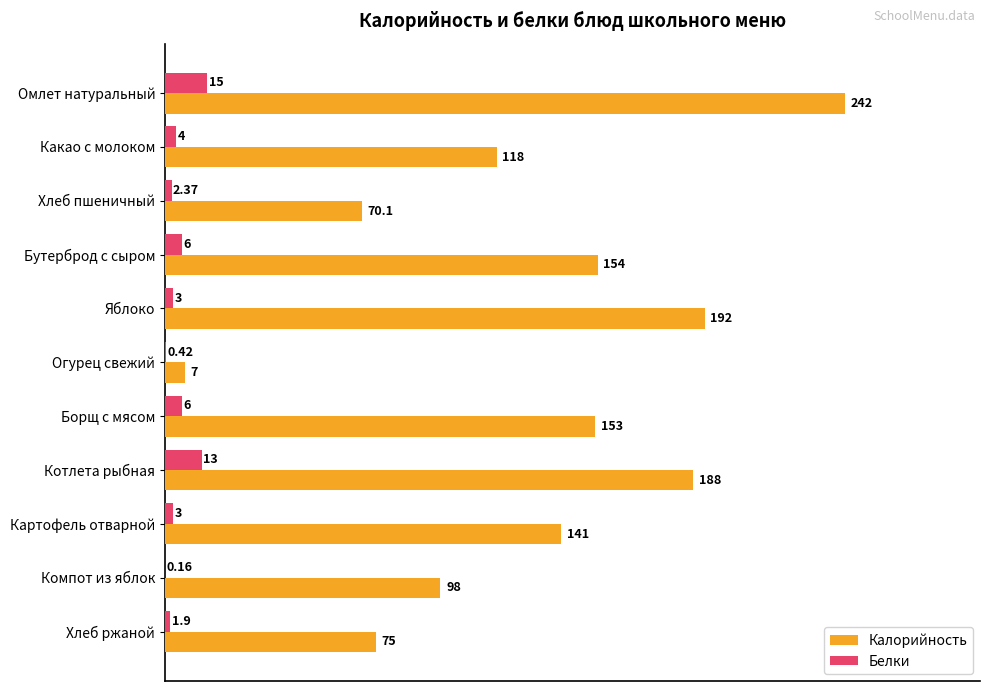

Is the value of Белки at Яблоко greater than the value of Калорийность at Котлета рыбная?

No